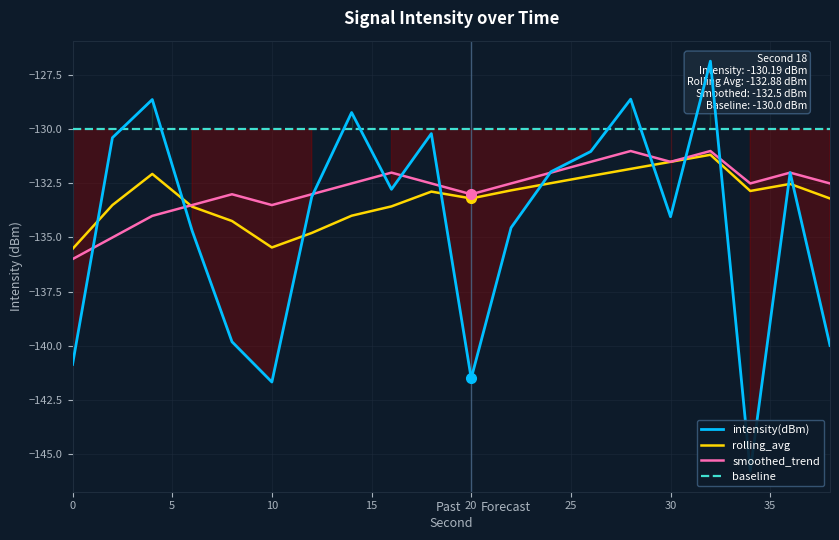

True or false: rolling_avg has more than 1 interior local peaks.

True